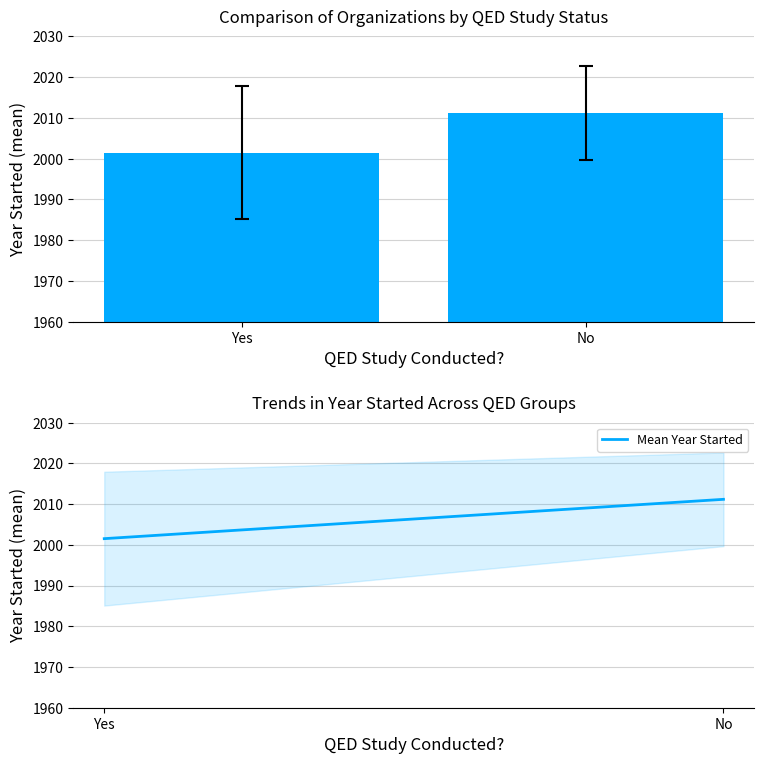

Reading left to right, list all the values displayed in this chart.

Yes=2001.5	No=2011.2